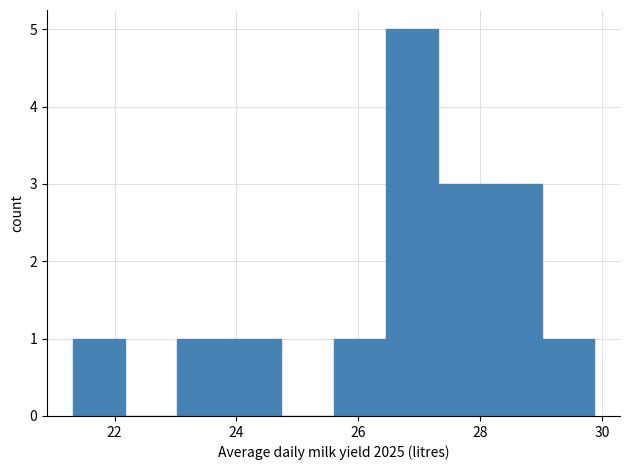

Reading left to right, transcribe this chart: for each bar, give the range it covers on the x-axis and its height. Neither the bar edges nor the heights are printed on the chart, so give them approximately, as read against the axes.

21.4 to 22.2: 1
22.2 to 23.0: 0
23.0 to 23.8: 1
23.8 to 24.8: 1
24.8 to 25.6: 0
25.6 to 26.4: 1
26.4 to 27.4: 5
27.4 to 28.2: 3
28.2 to 29.0: 3
29.0 to 29.8: 1